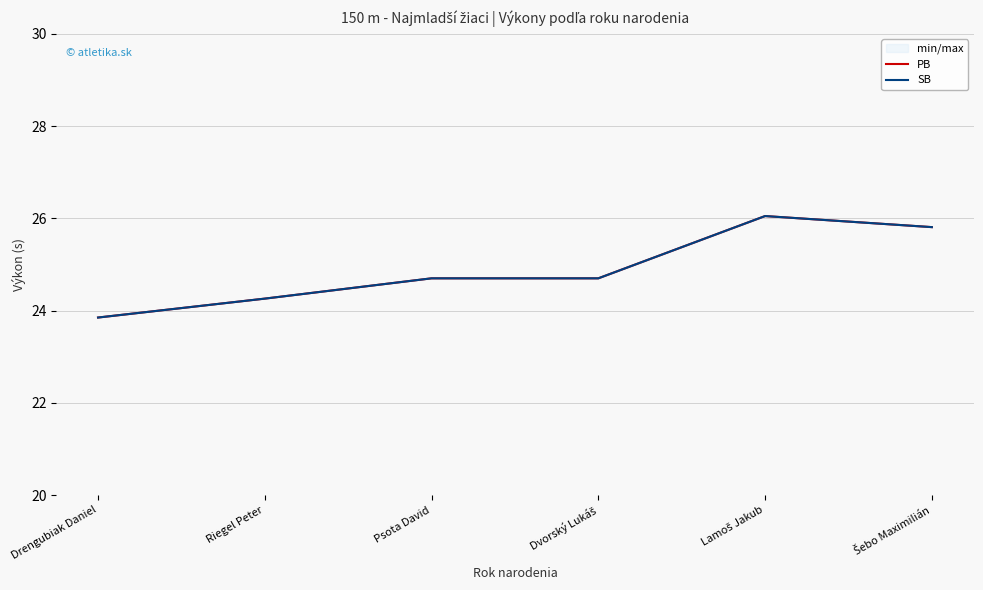

What position from the left is Drengubiak Daniel?

1